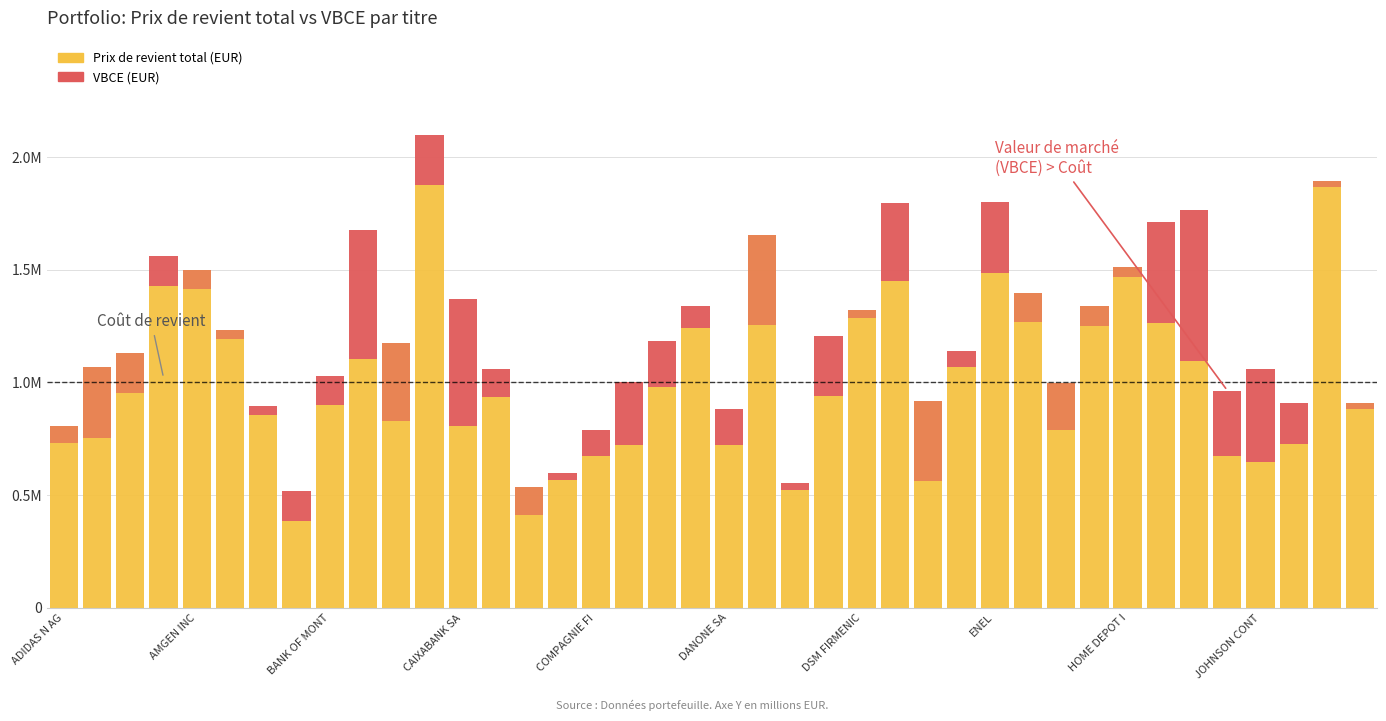

True or false: Prix de revient total (EUR) has a value of 0.7 at AMGEN INC.

False